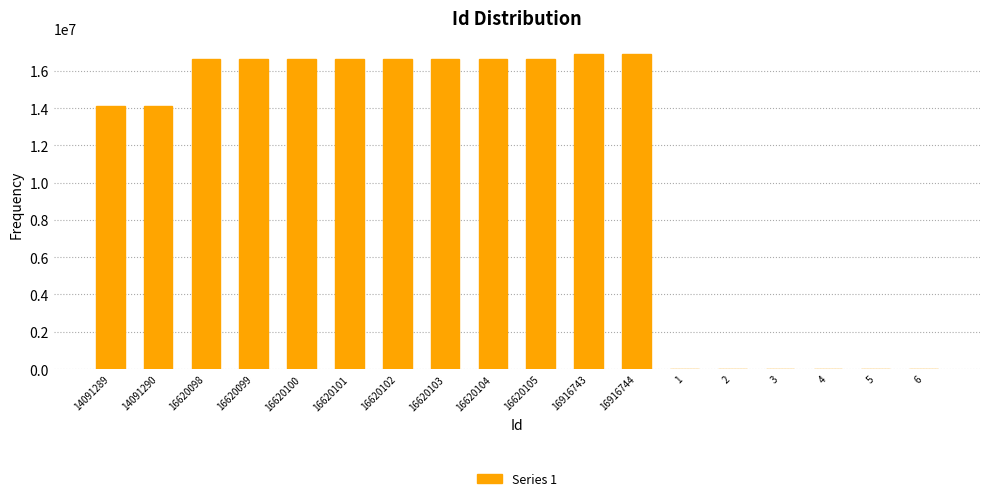

Is it true that the value at 16916743 is 9570377?

False